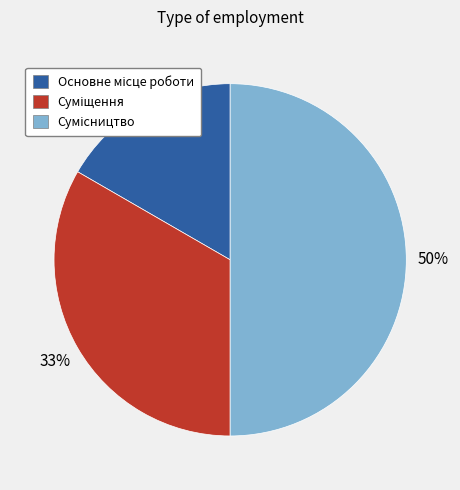

To the nearest percent, what is the difference between the largest and smallest slice percentages?

33%